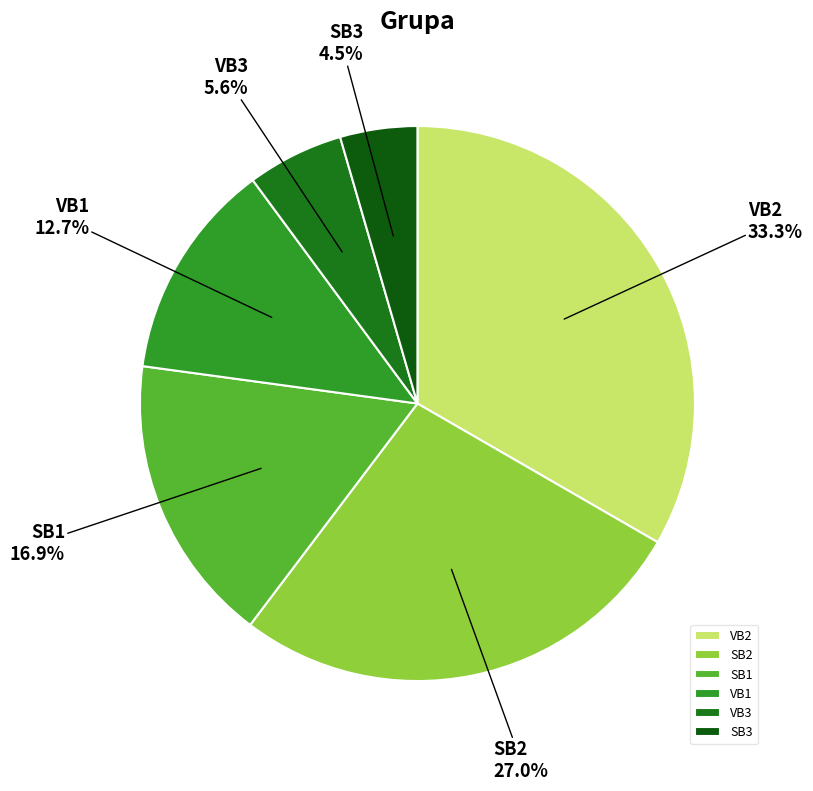

What portion of the pie excludes VB1?

87.3%